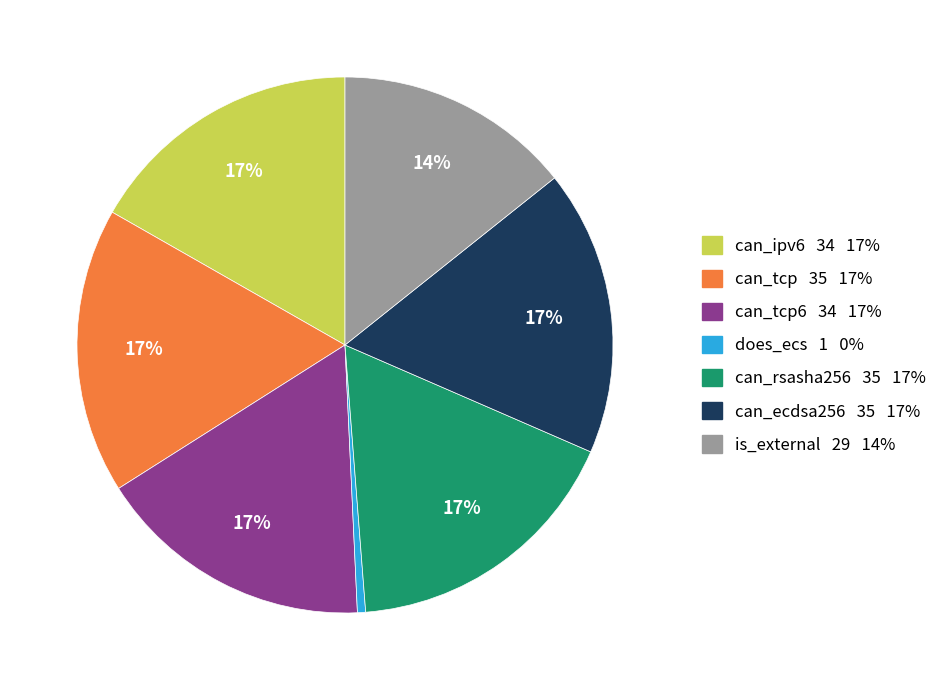

How many slices are in this pie chart?

7